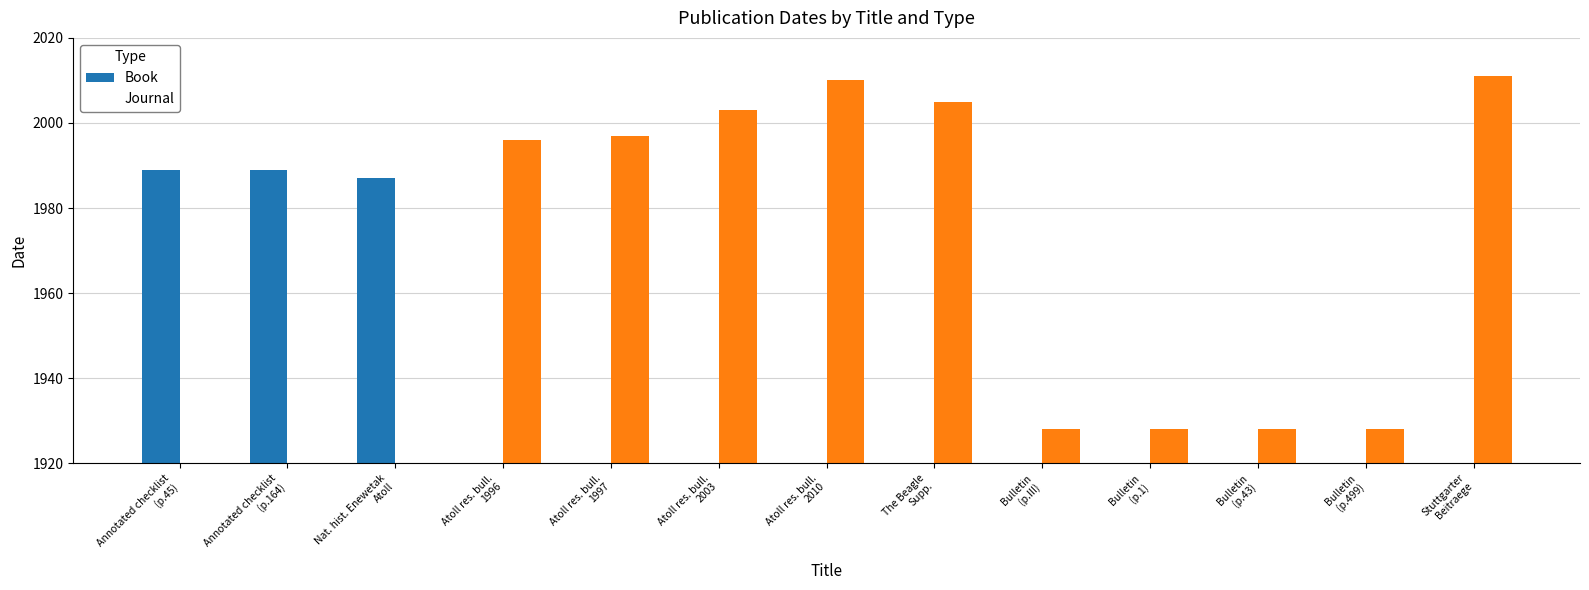

Reading left to right, what are all the values shown in this chart?

Book: Annotated checklist
(p.45)=1989	Annotated checklist
(p.164)=1989	Nat. hist. Enewetak
Atoll=1987	Atoll res. bull.
1996=0	Atoll res. bull.
1997=0	Atoll res. bull.
2003=0	Atoll res. bull.
2010=0	The Beagle
Supp.=0	Bulletin
(p.III)=0	Bulletin
(p.1)=0	Bulletin
(p.43)=0	Bulletin
(p.499)=0	Stuttgarter
Beitraege=0
Journal: Annotated checklist
(p.45)=0	Annotated checklist
(p.164)=0	Nat. hist. Enewetak
Atoll=0	Atoll res. bull.
1996=1996	Atoll res. bull.
1997=1997	Atoll res. bull.
2003=2003	Atoll res. bull.
2010=2010	The Beagle
Supp.=2005	Bulletin
(p.III)=1928	Bulletin
(p.1)=1928	Bulletin
(p.43)=1928	Bulletin
(p.499)=1928	Stuttgarter
Beitraege=2011